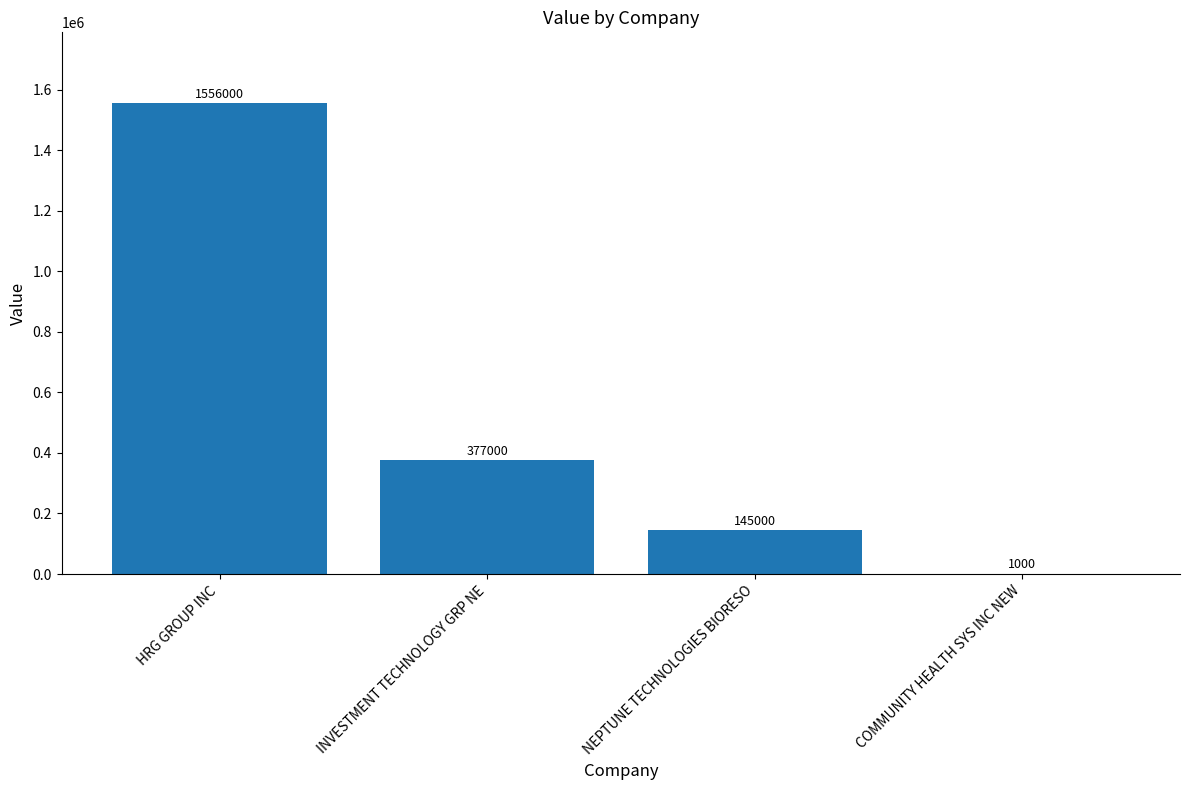

What is the average value?

519750